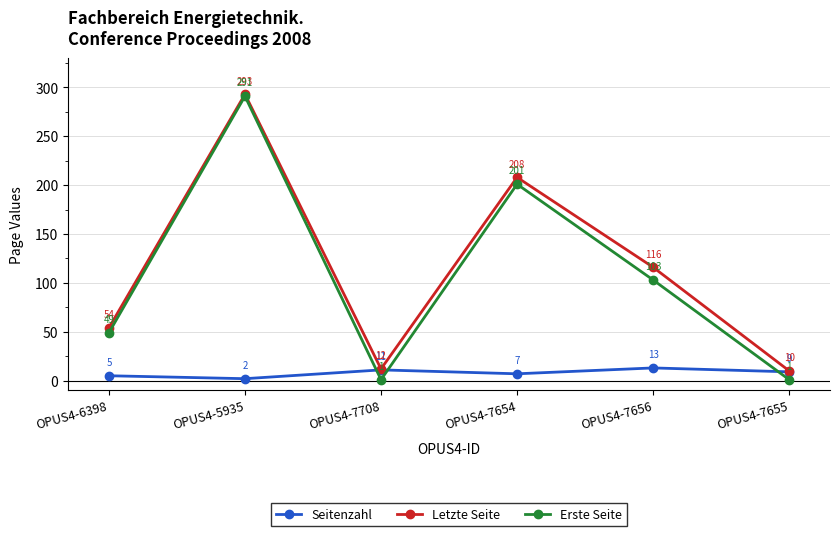

True or false: Erste Seite has a value of 33 at OPUS4-7656.

False